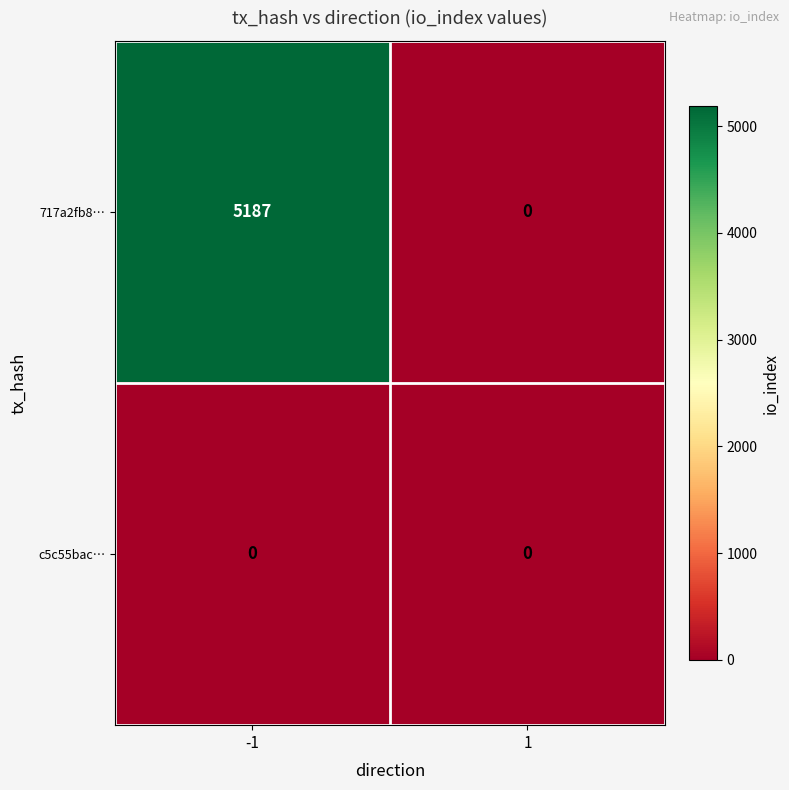

At -1, list the series in order from smallest to largest.

c5c55bac…, 717a2fb8…